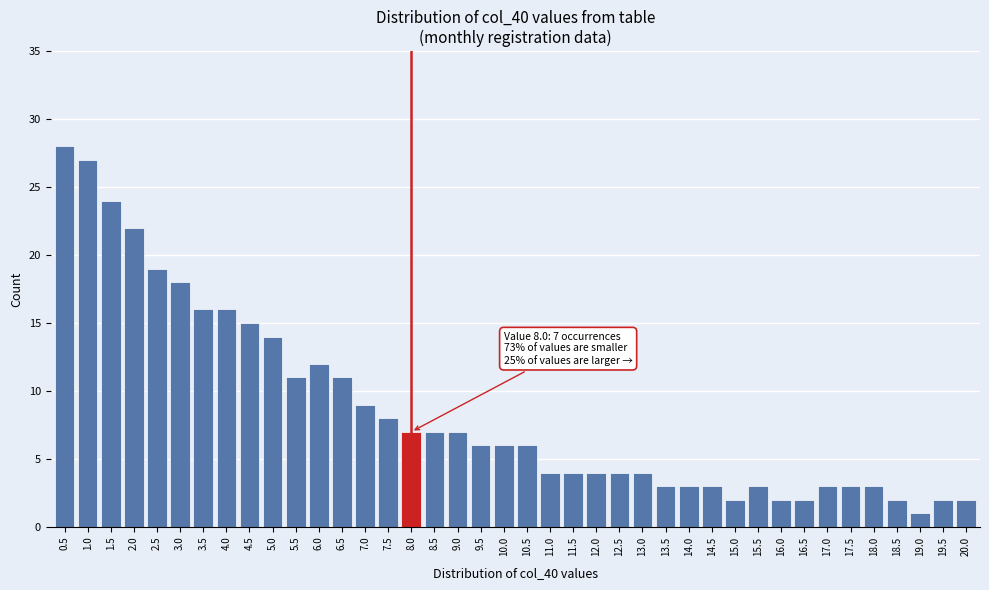

What is the difference between the second highest and minimum values?

26